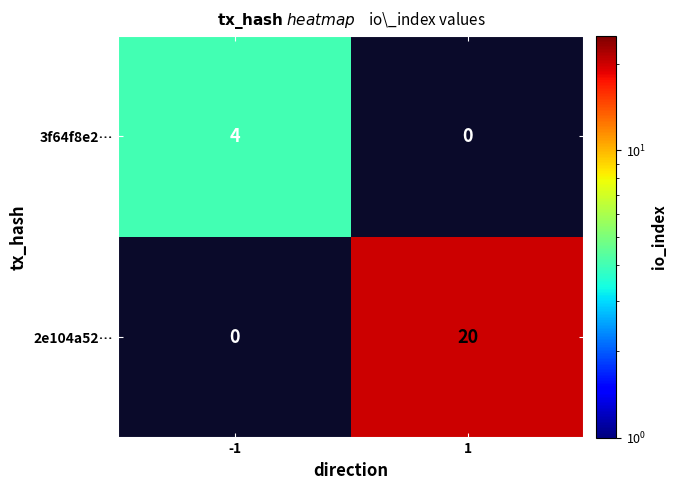

Rank the series by their maximum value, from lowest to highest.

3f64f8e2…, 2e104a52…